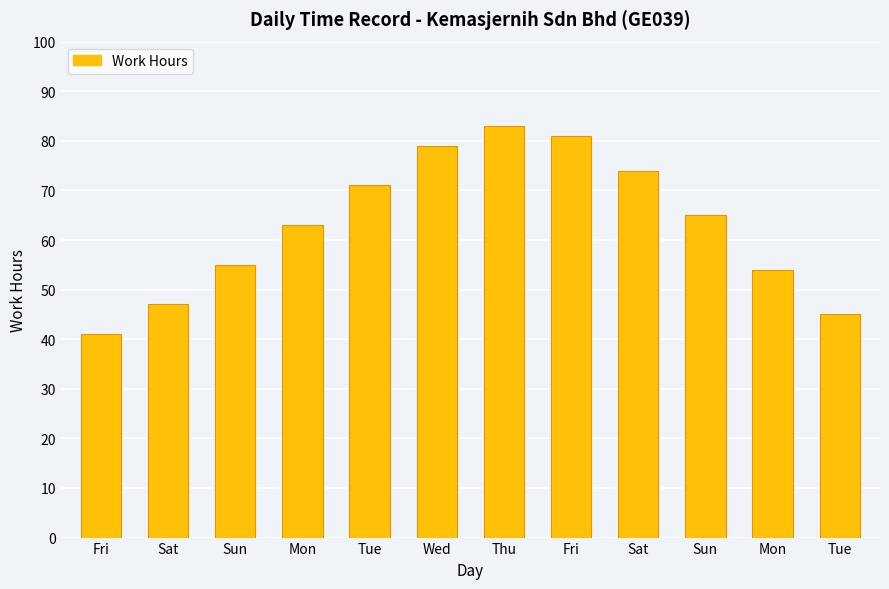

What is the ratio of the value at Sat to the value at Thu?

0.9